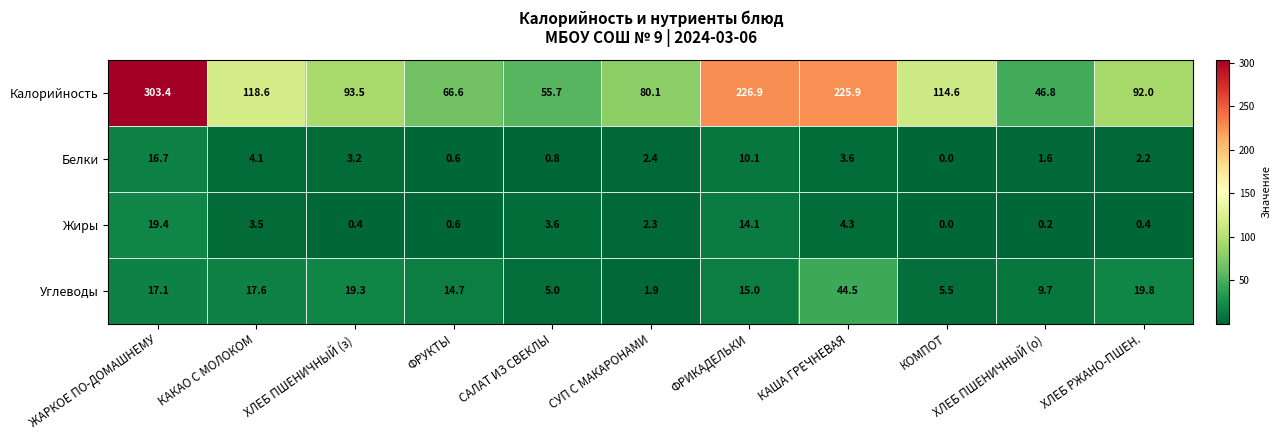

Which category has the lowest value across all series?

КОМПОТ